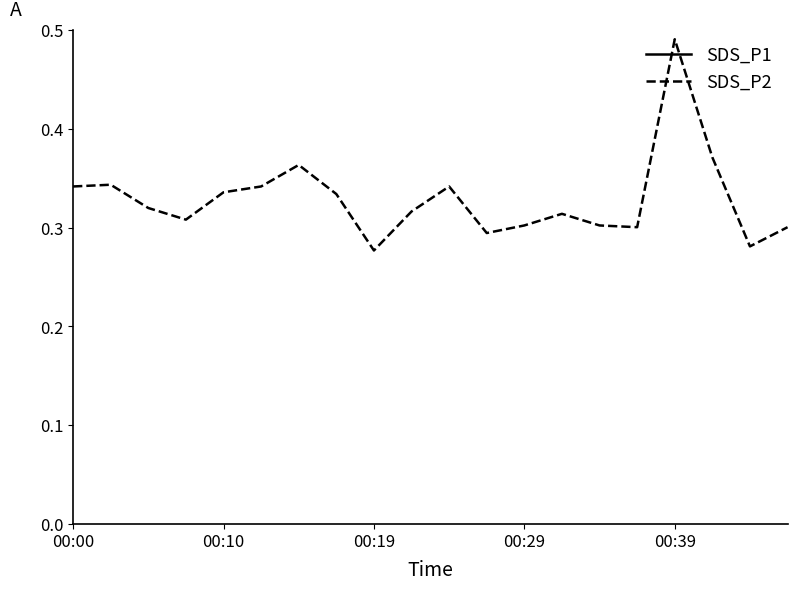

What is the average value of the SDS_P2 series?

0.3